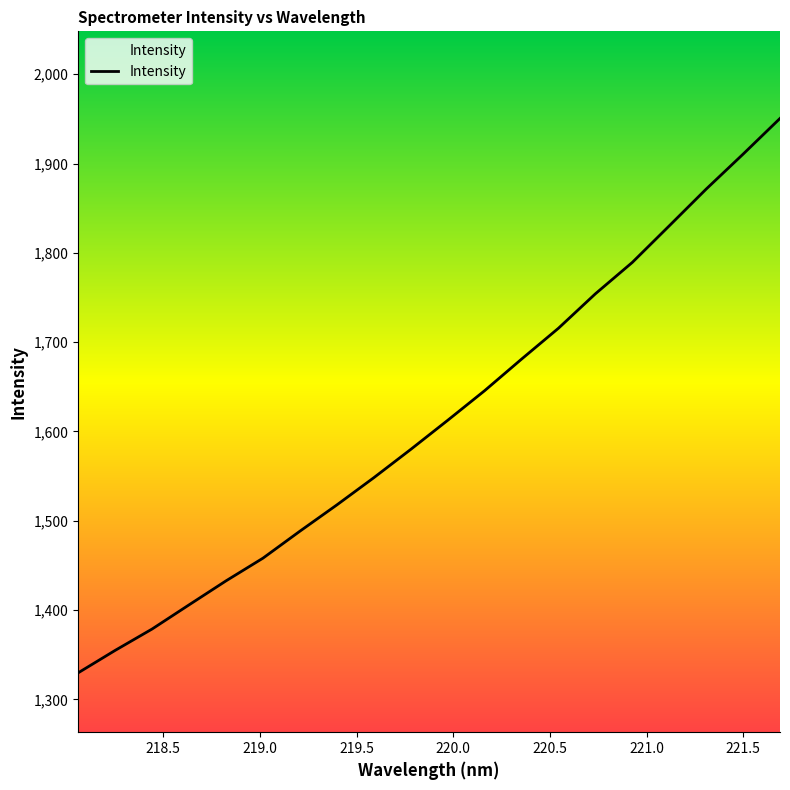

What is the maximum value shown in the chart?

1950.5